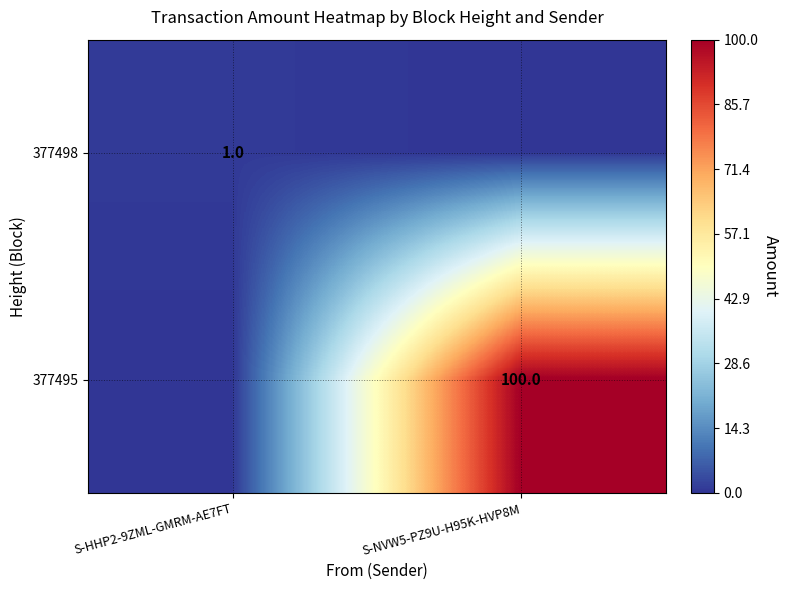

The 377495 series shows 100 at S-NVW5-PZ9U-H95K-HVP8M. True or false?

True